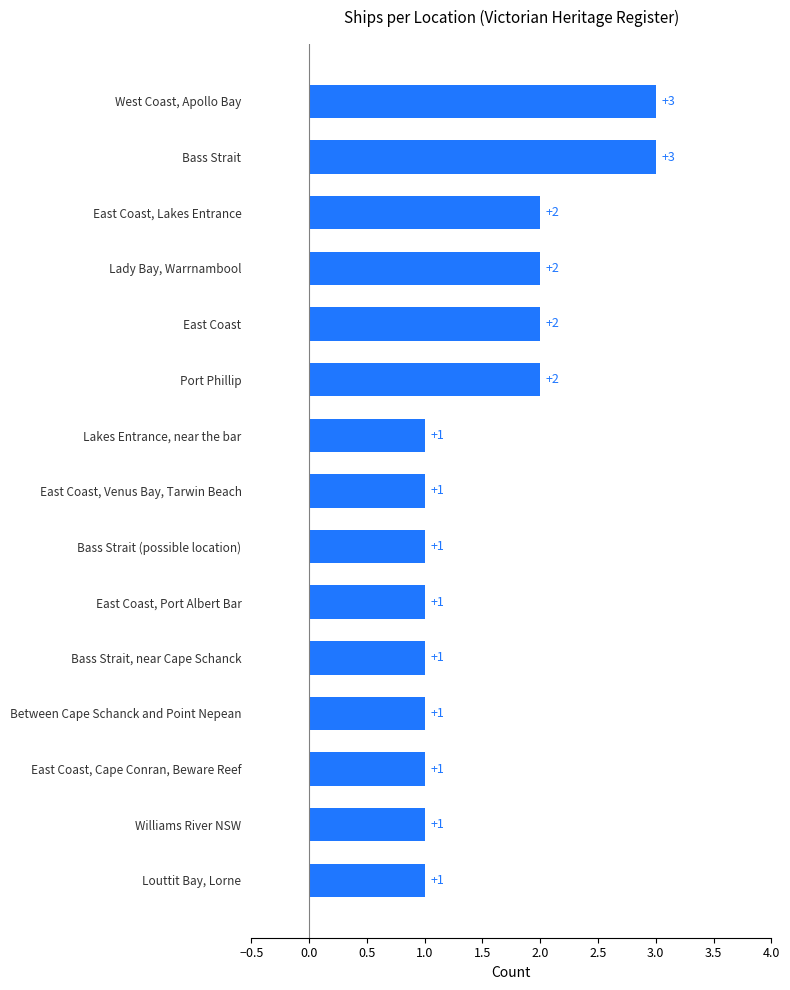

Reading bottom to top, transcribe all the data shown in this chart.

1	1	1	1	1	1	1	1	1	2	2	2	2	3	3